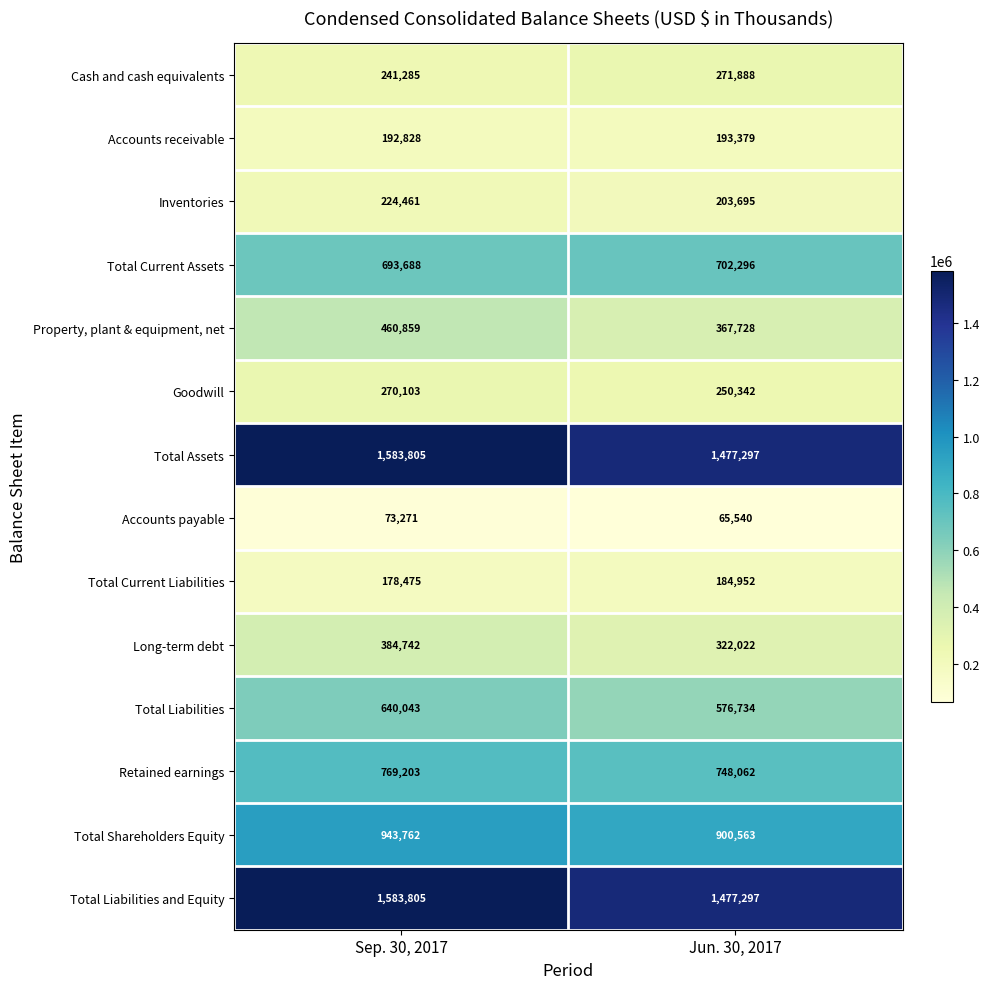

At which label does Long-term debt reach its minimum?

Jun. 30, 2017